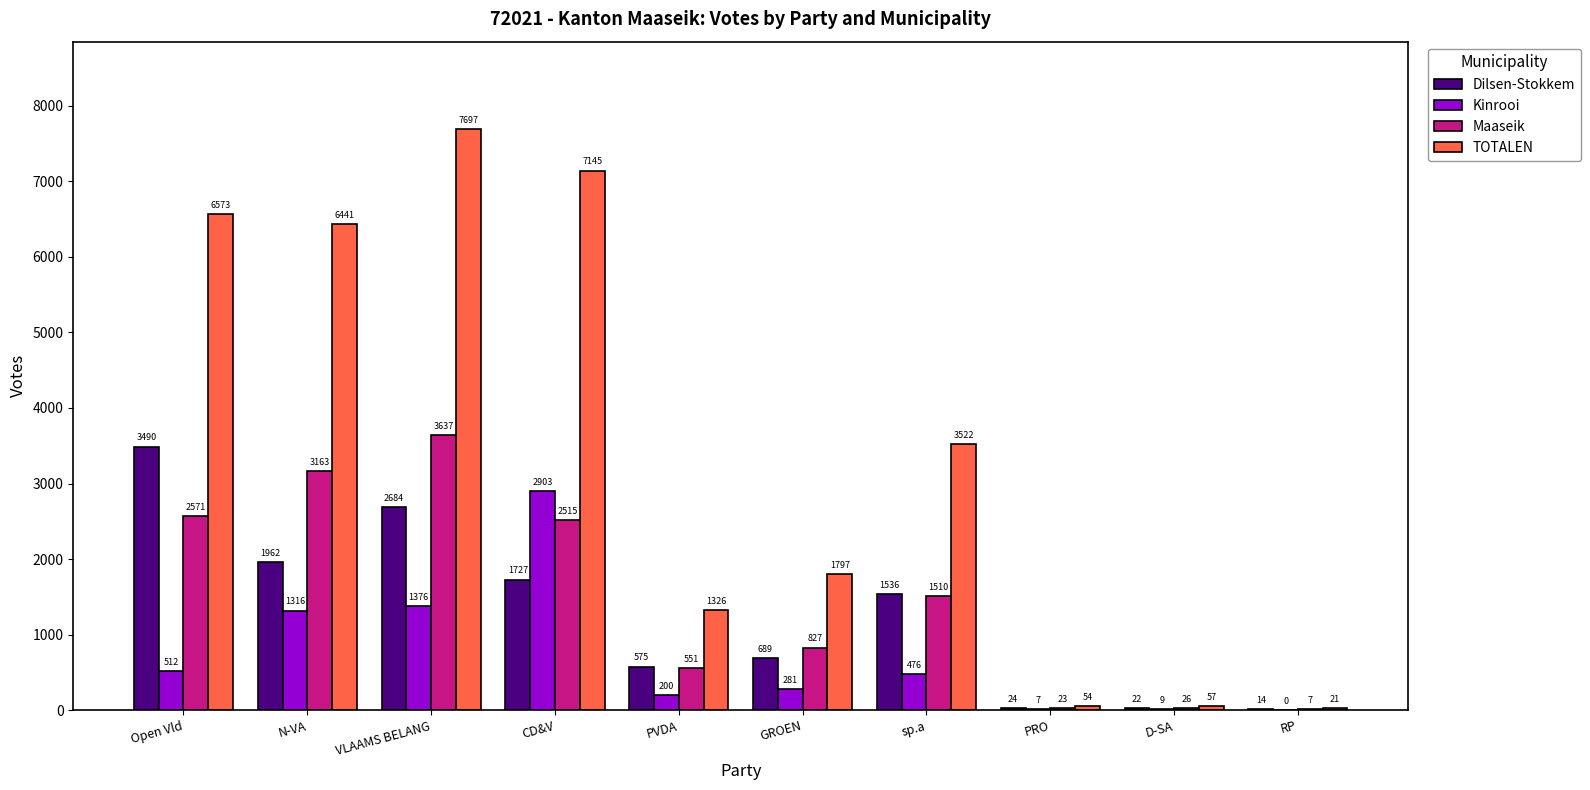

Is it true that Maaseik equals 3163 at N-VA?

True